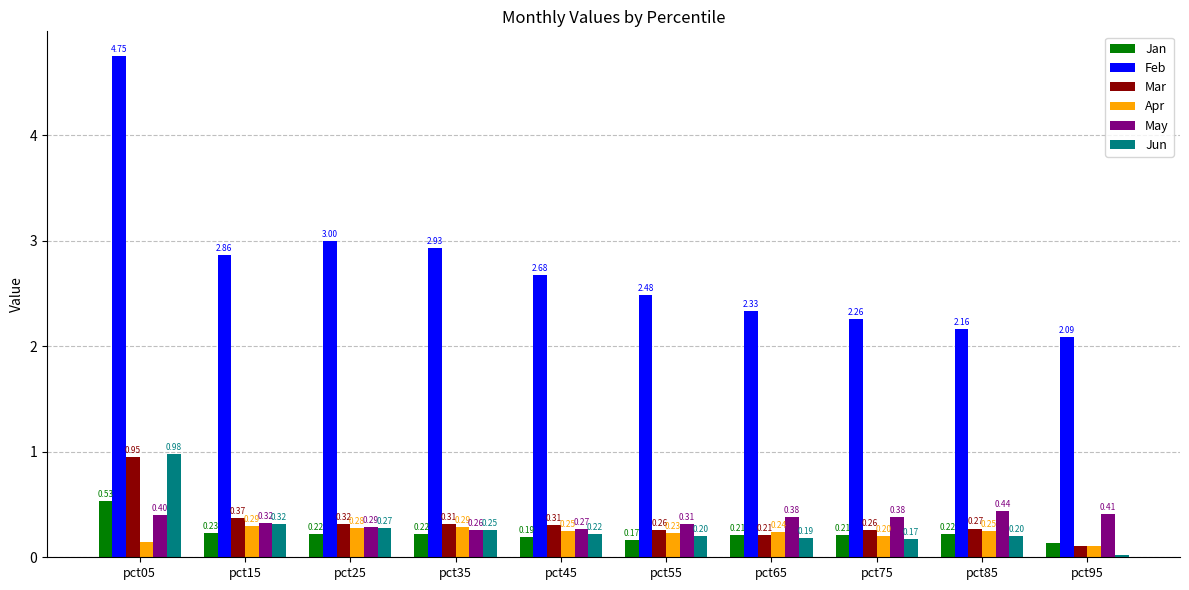

At how many categories does at least one series exceed 1?

10